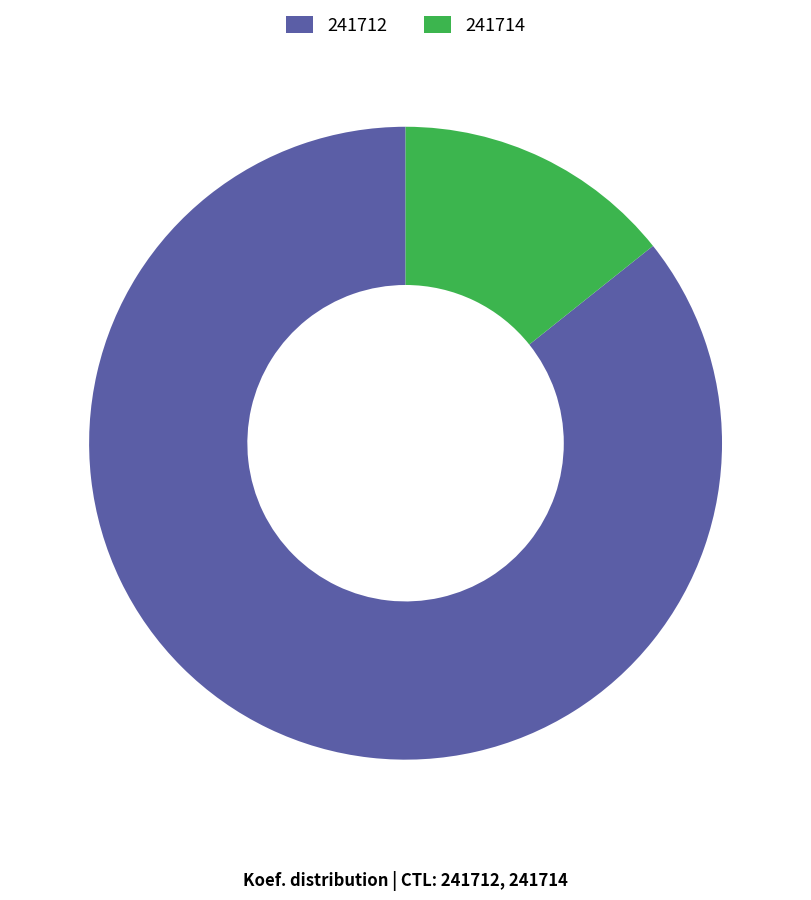

Does 241712 represent more than half of the total?

Yes